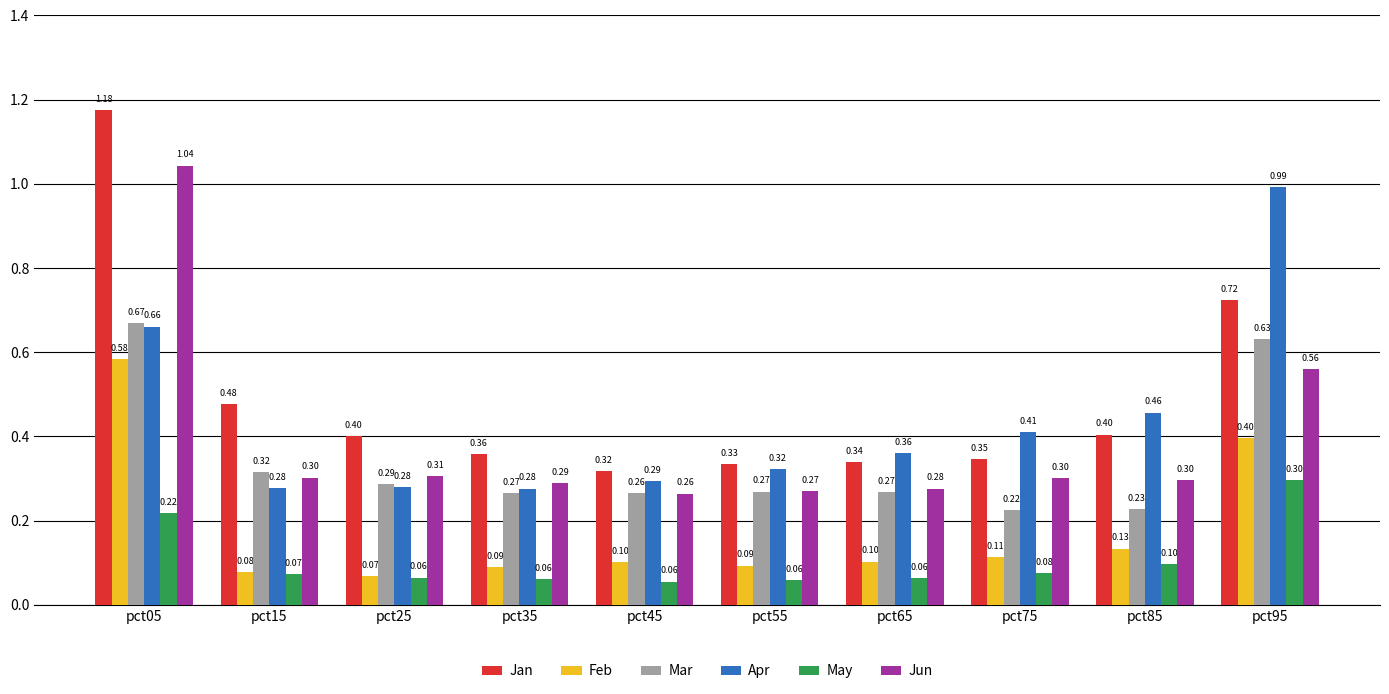

What is the minimum value shown in the chart?

0.1